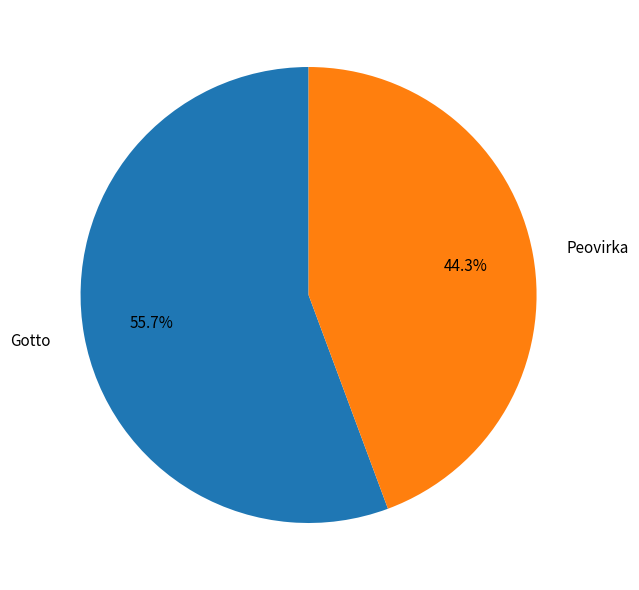

Count the number of slices in the pie.

2